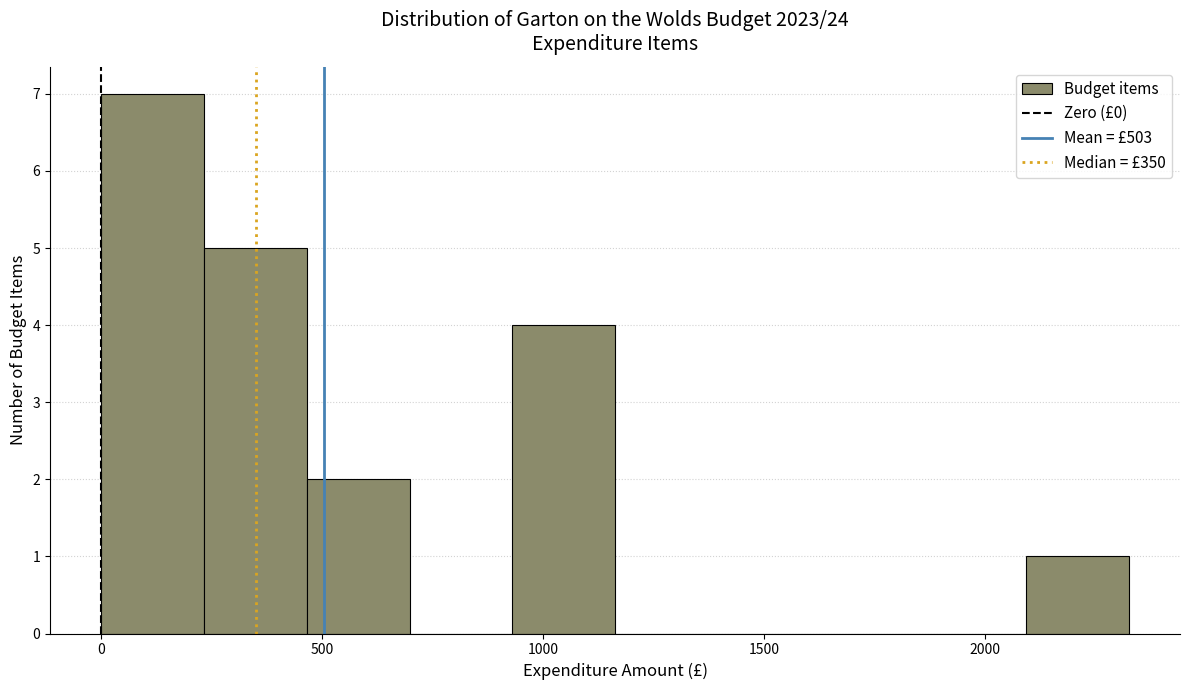

Reading left to right, transcribe this chart: for each bar, give the range it covers on the x-axis and its height. Neither the bar edges nor the heights are printed on the chart, so give them approximately, as read against the axes.

0 to 250: 7
250 to 450: 5
450 to 700: 2
700 to 950: 0
950 to 1150: 4
1150 to 1400: 0
1400 to 1650: 0
1650 to 1850: 0
1850 to 2100: 0
2100 to 2350: 1